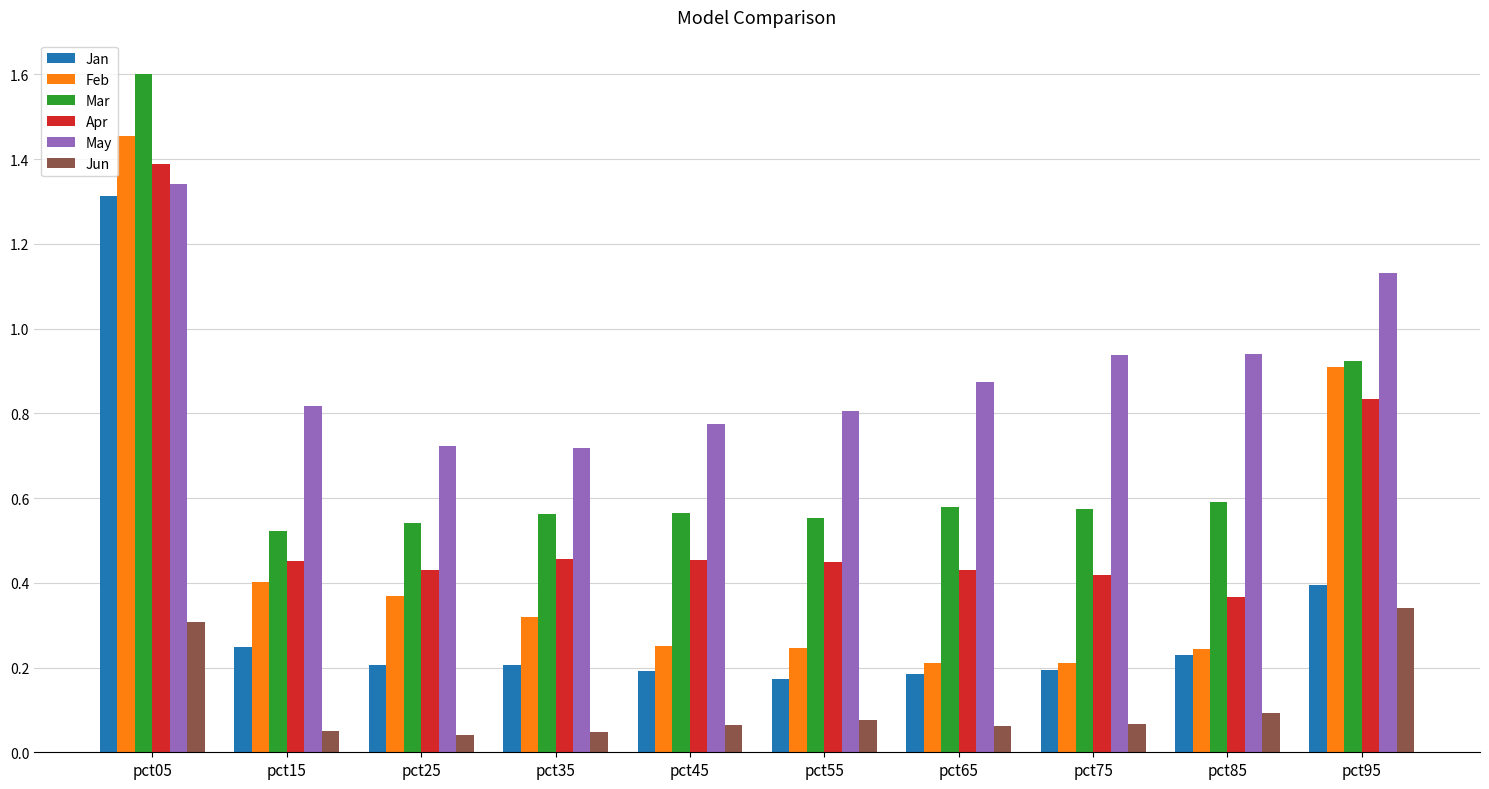

What is the sum of the Jan values at pct95 and pct05?

1.7